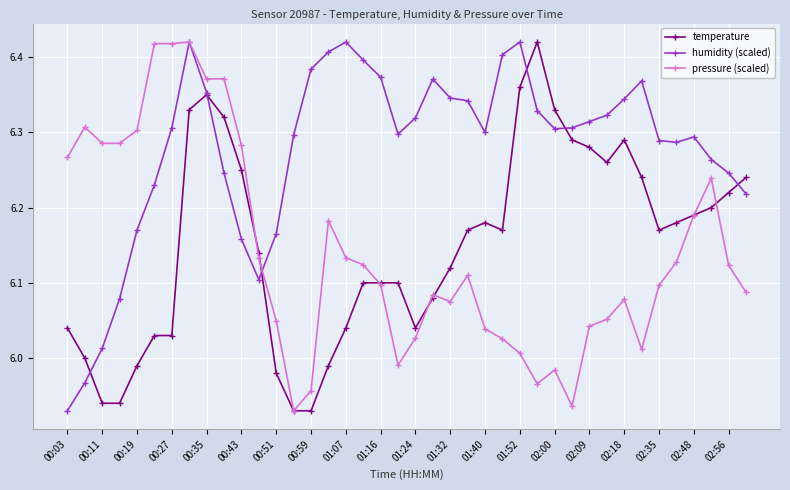

At how many categories does at least one series exceed 5?

40